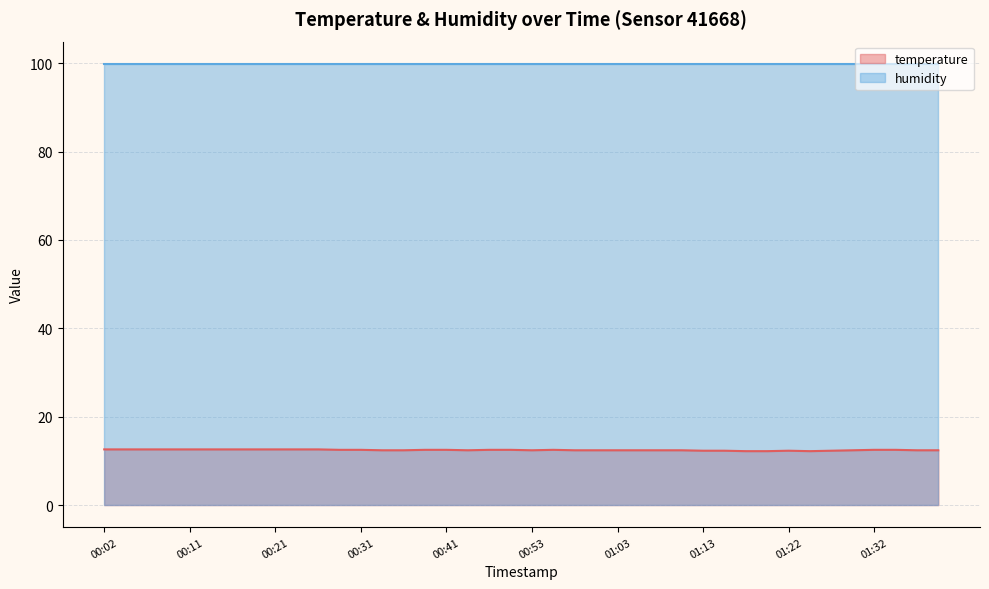

What is the label of the 7th point from the left?

00:16